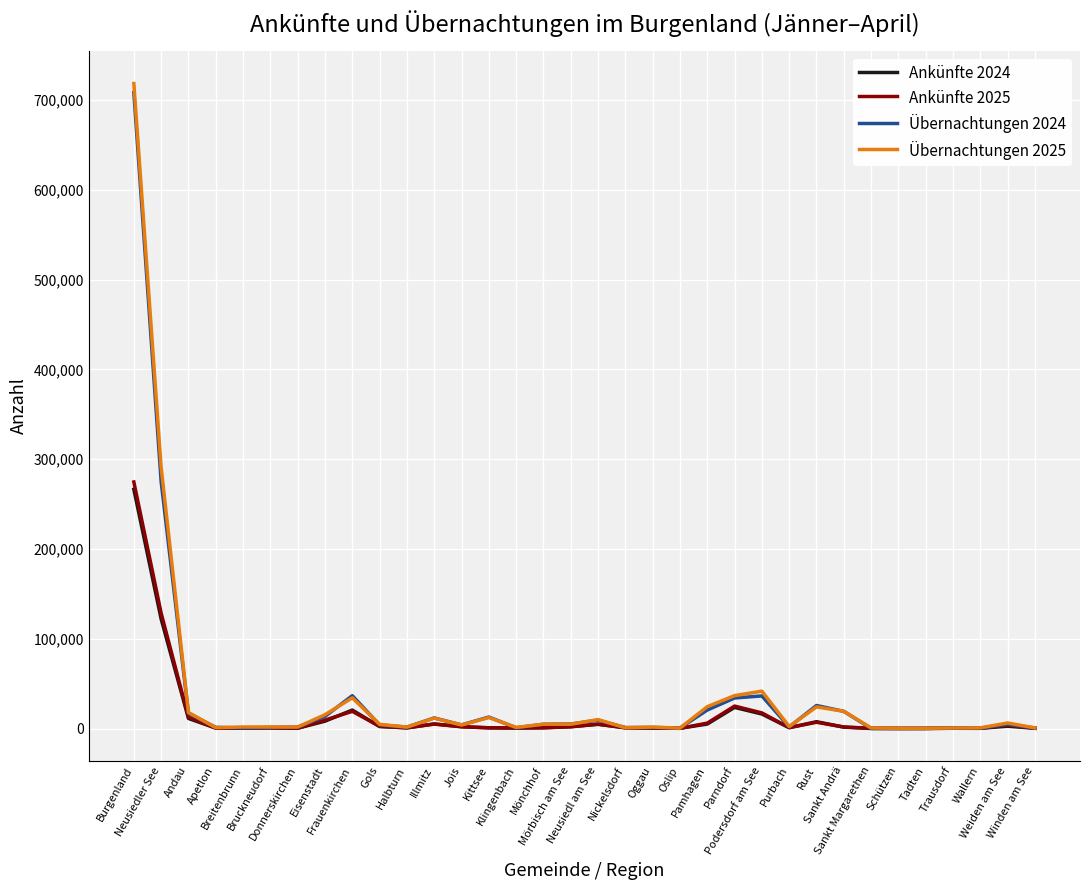

Which series has the largest range (max minus min)?

Übernachtungen 2025